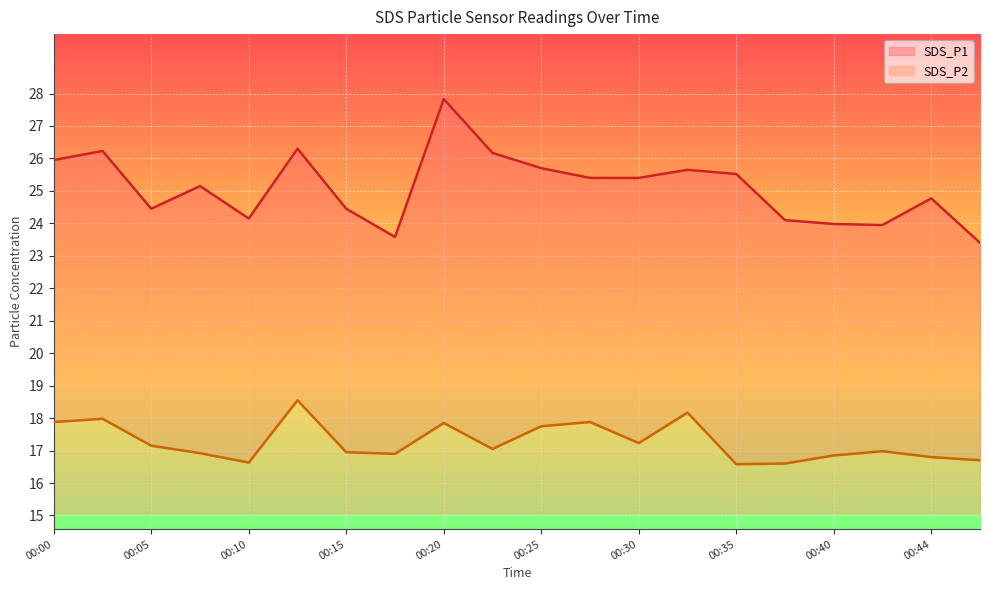

What is the sum of the SDS_P1 values at 00:18 and 00:47?

47.0